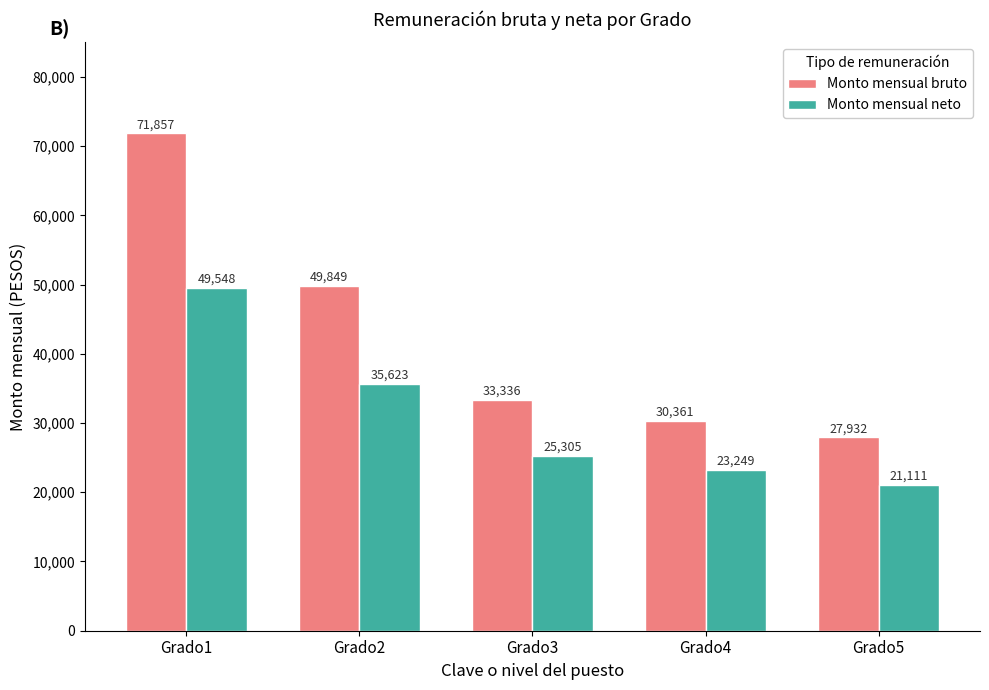

At which label does Monto mensual bruto reach its minimum?

Grado5